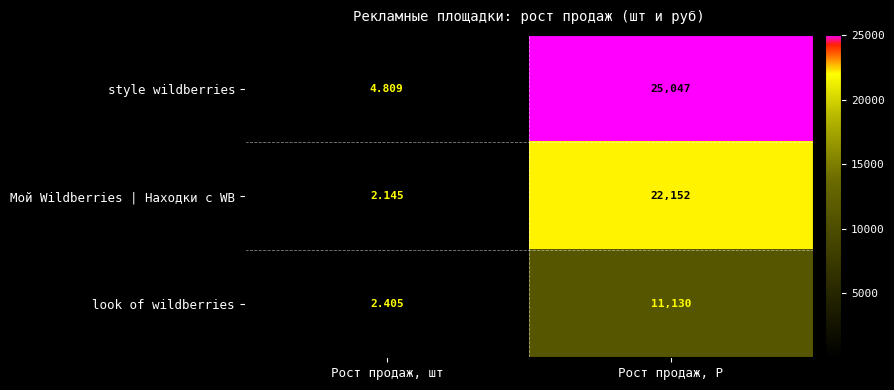

Which category has the highest value in the Мой Wildberries | Находки с WB series?

Рост продаж, Р